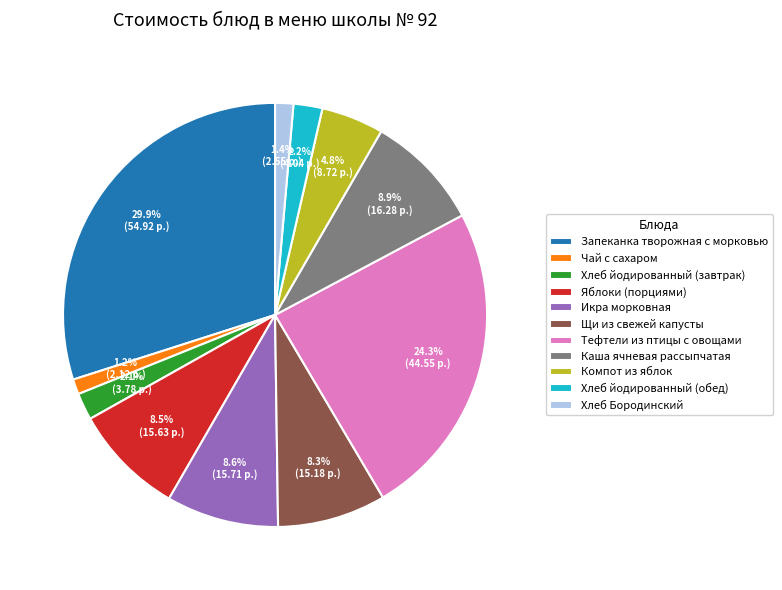

To the nearest percent, what portion does Икра морковная represent?

9%